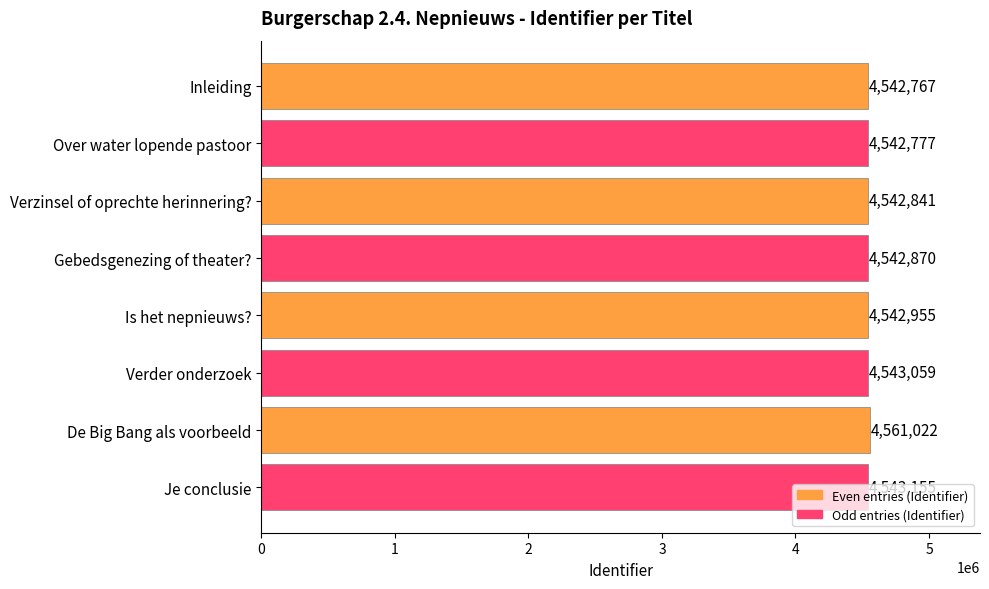

What position from the top is Gebedsgenezing of theater??

4